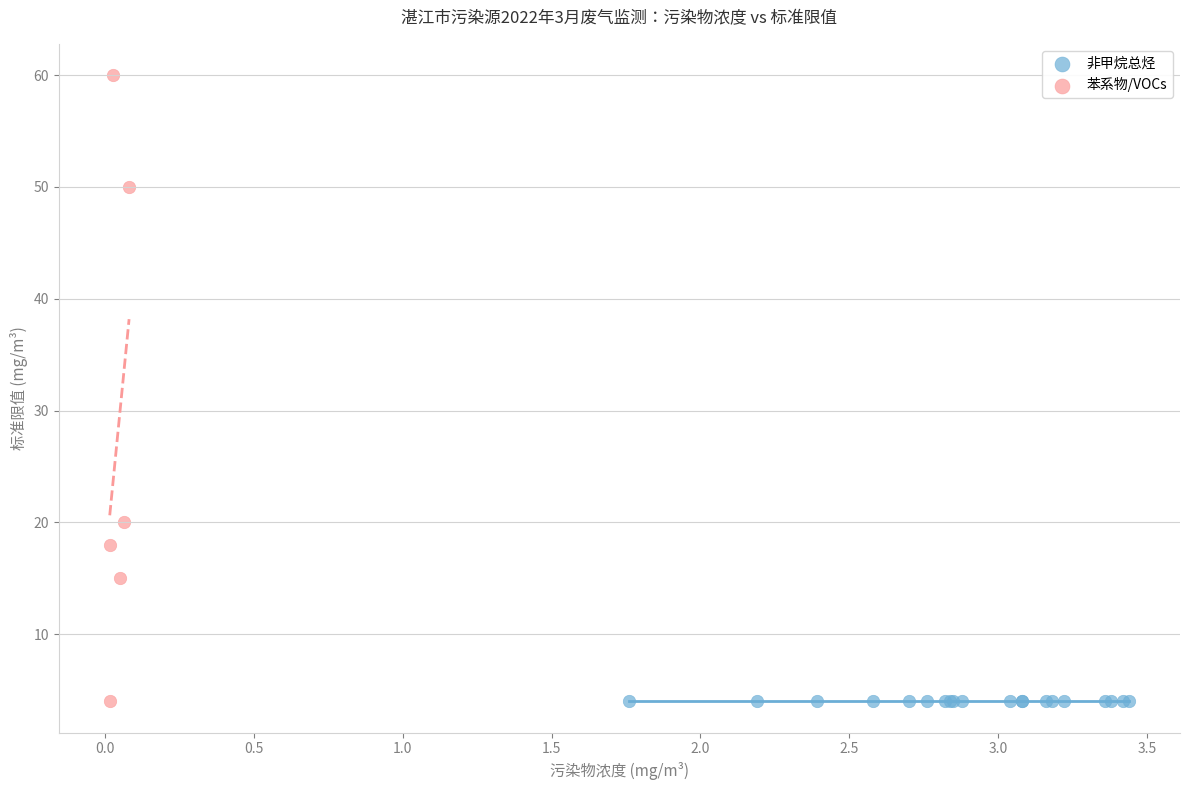

Which series contains the highest Y value?

苯系物/VOCs